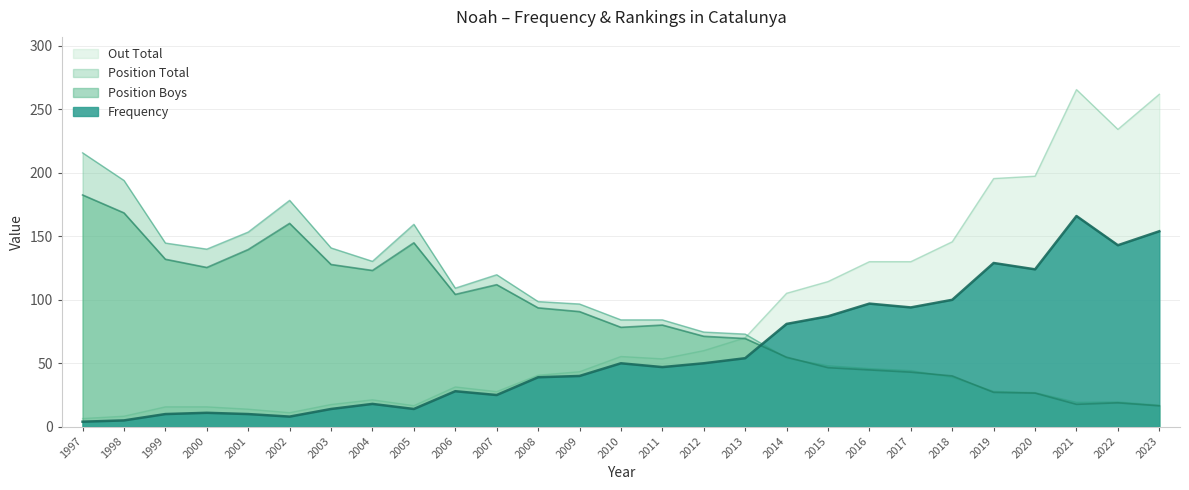

Does the chart display data point markers on the line(s)?

No